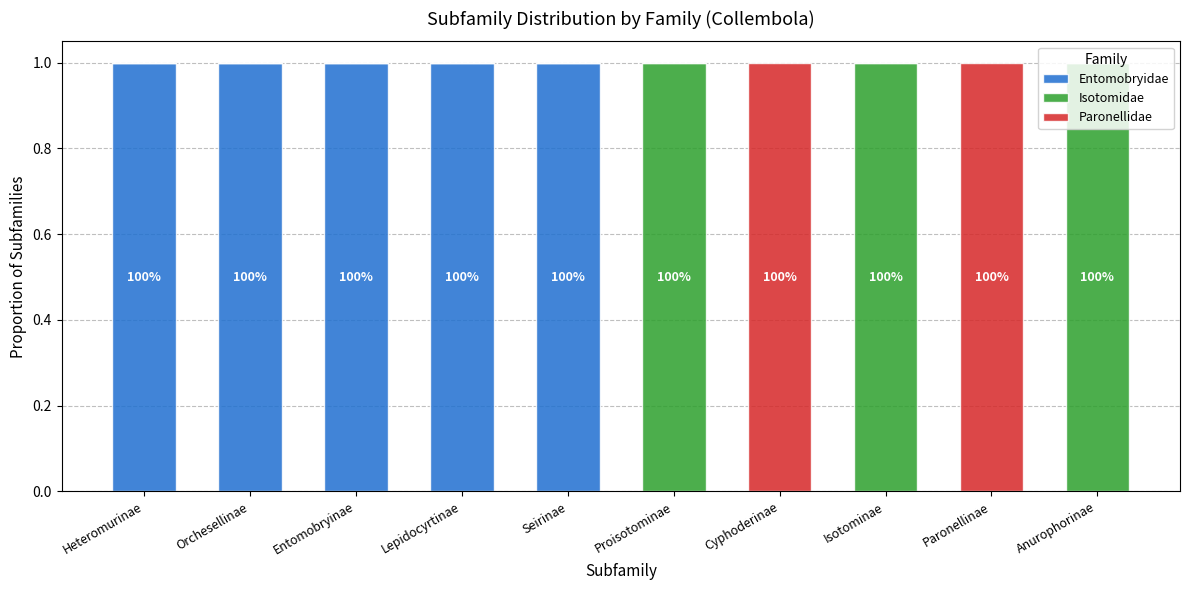

What is the sum of all Entomobryidae values?

5